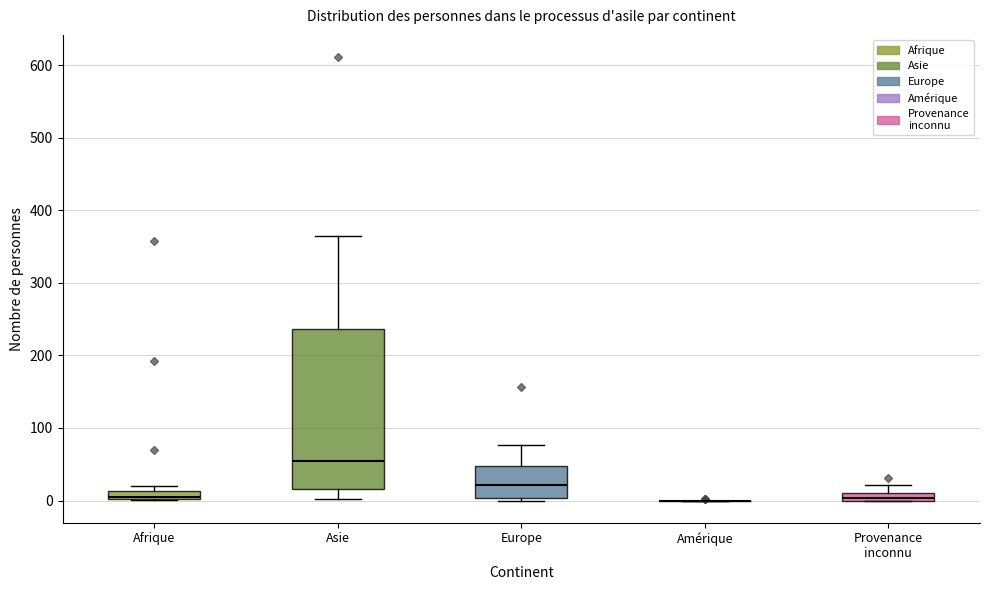

Which box is the tallest, from its lower edge to its upper edge?

Asie